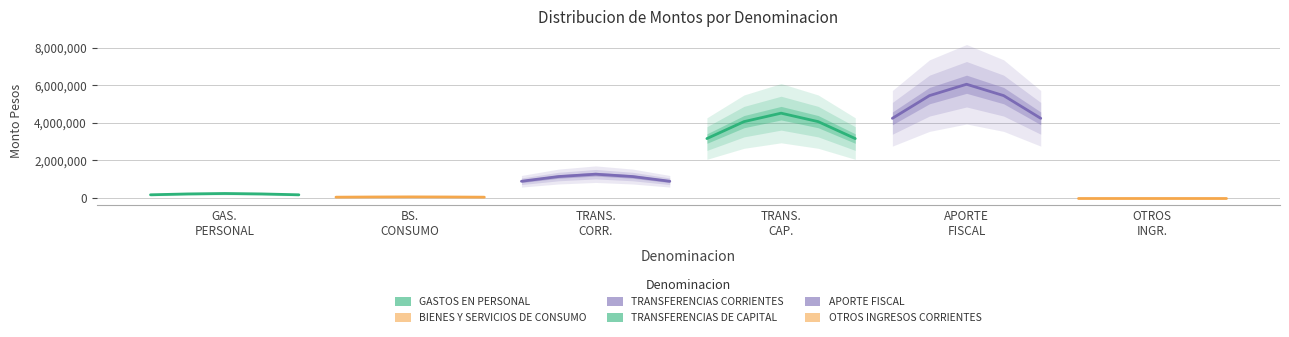

What is the value of the OTROS INGRESOS CORRIENTES point at the 3rd from the left?

20.0